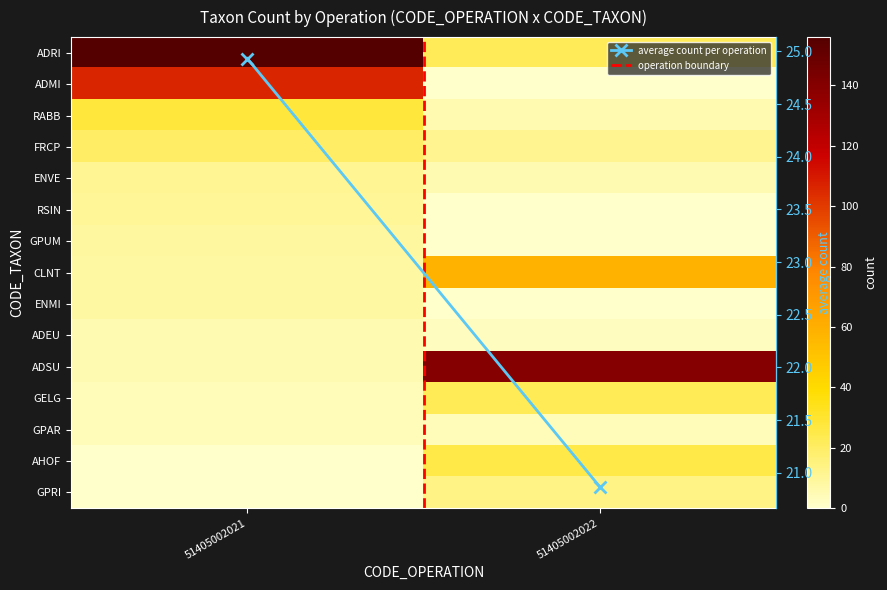

The ENVE series shows 3.2 at 51405002022. True or false?

False